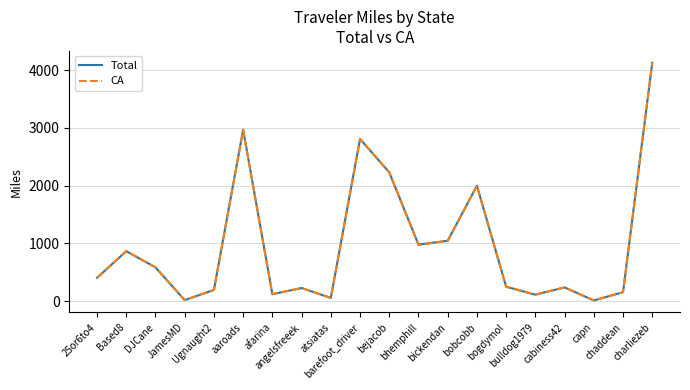

What is the total value across all series at bogdymol?

502.1